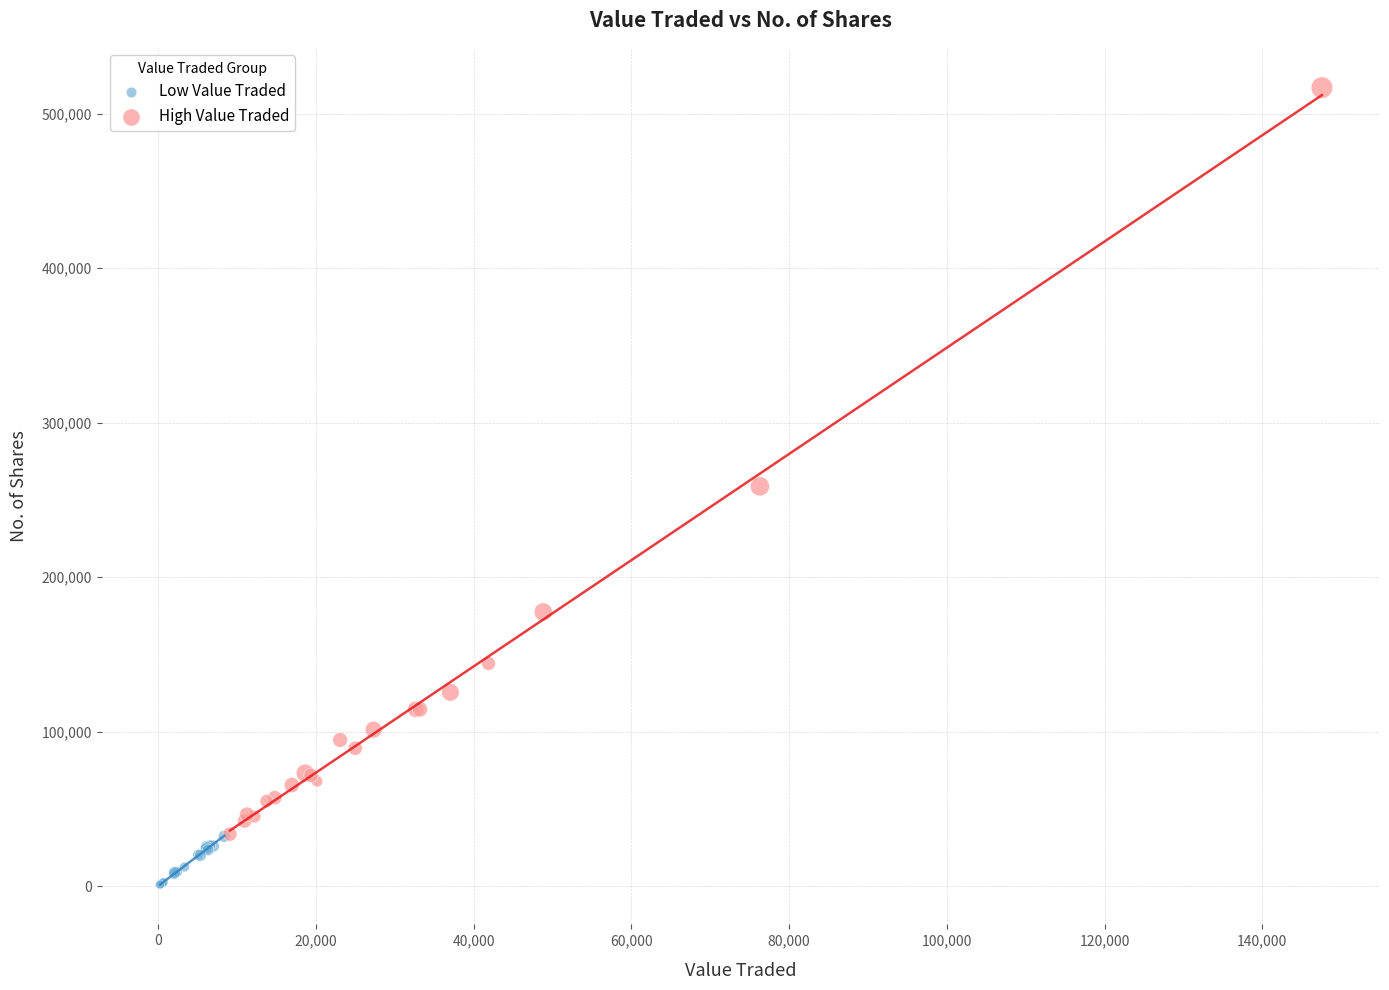

Which series has the largest Y range (max minus min)?

High Value Traded